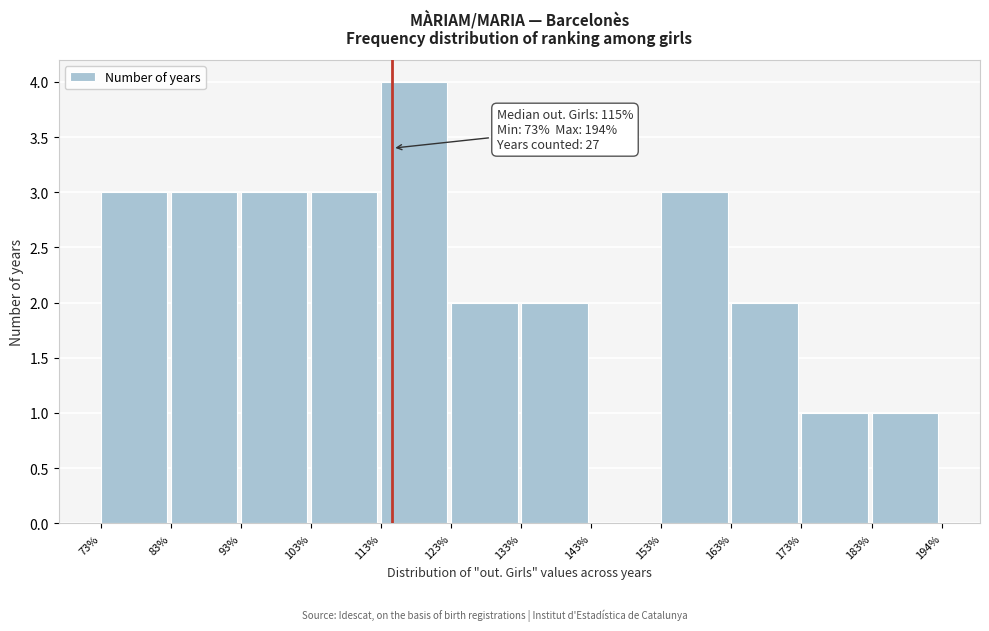

Over which range of the x-axis is the bar tallest?

113% to 123%